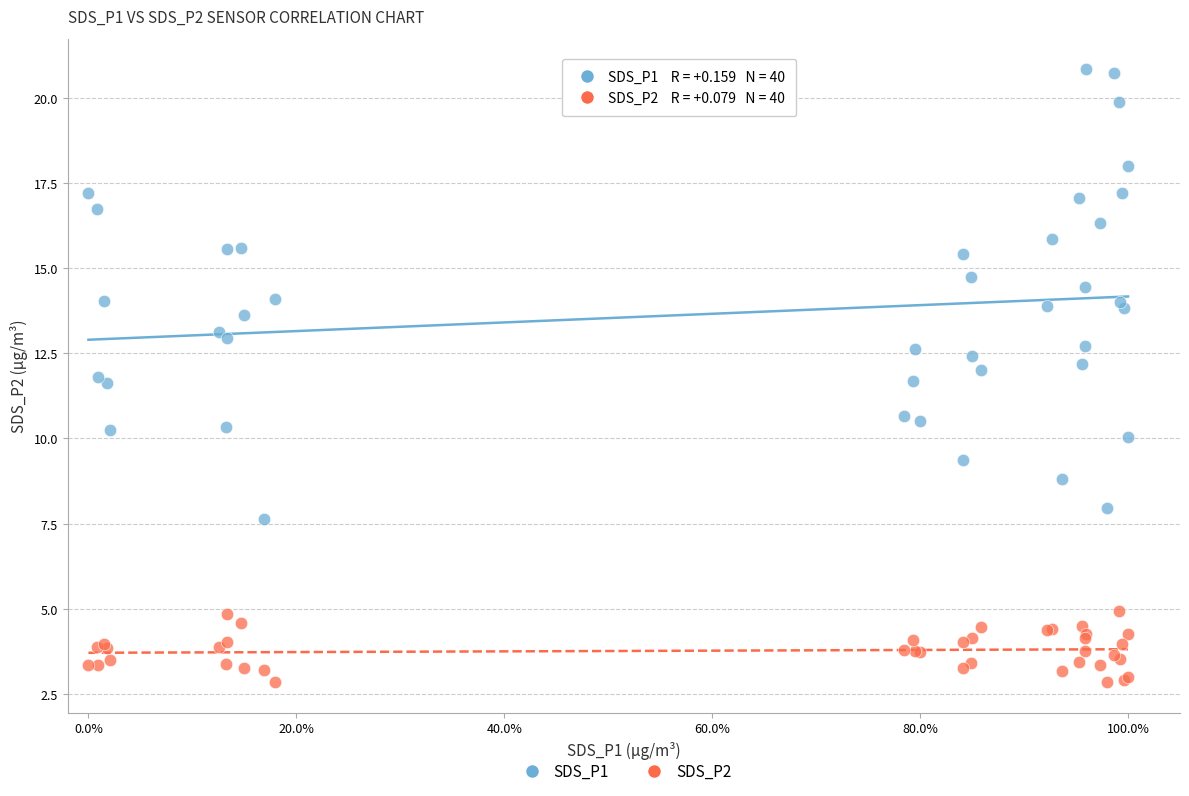

Which series has the widest spread of Y values?

SDS_P1